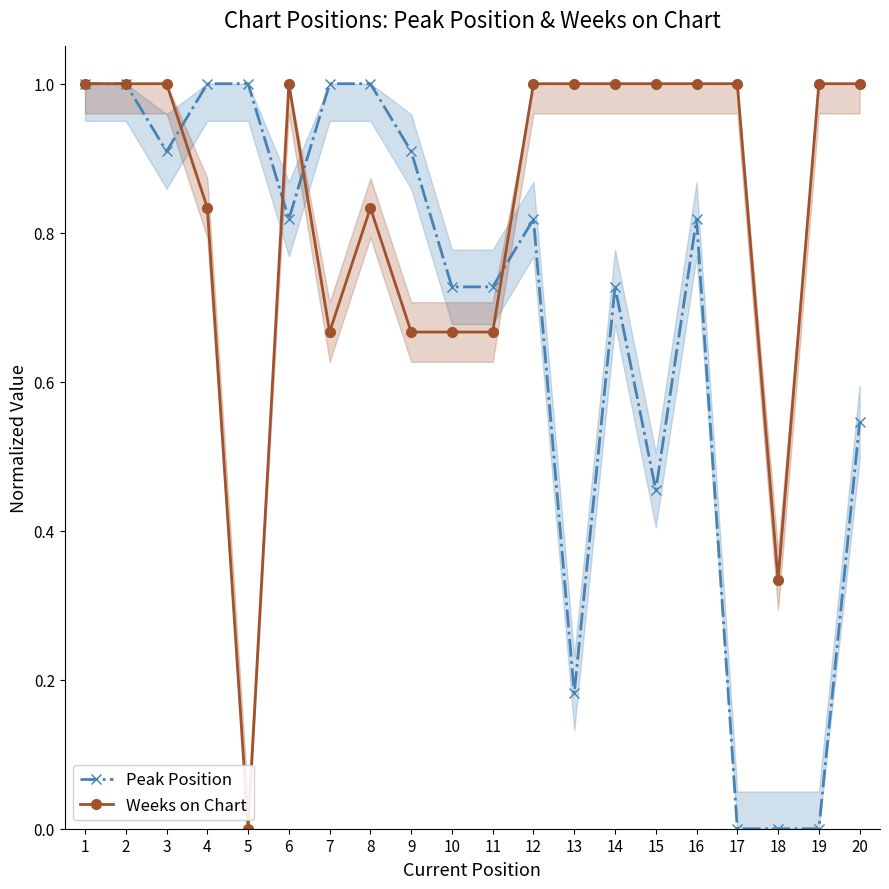

Where do Peak Position and Weeks on Chart first cross each other?

3 and 4